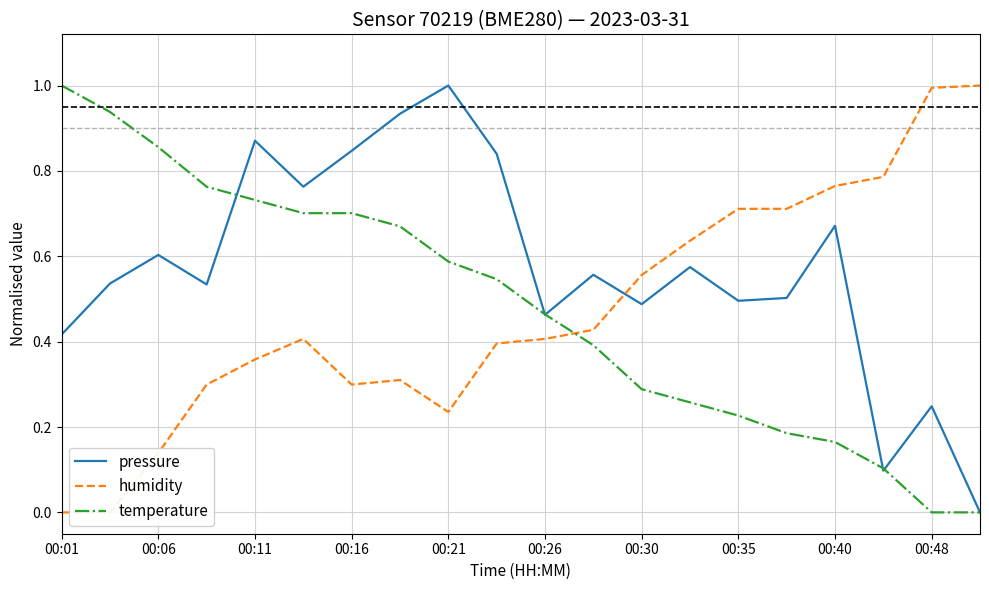

True or false: pressure and temperature intersect in this chart.

True